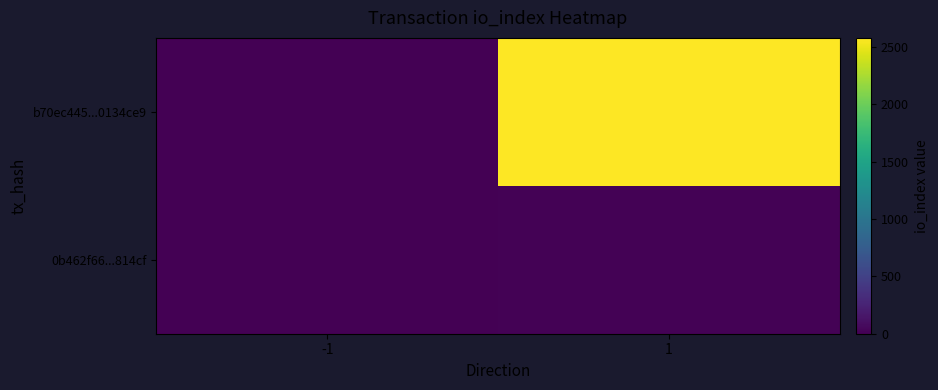

Rank the series by their average value, from lowest to highest.

0b462f66...814cf, b70ec445...0134ce9